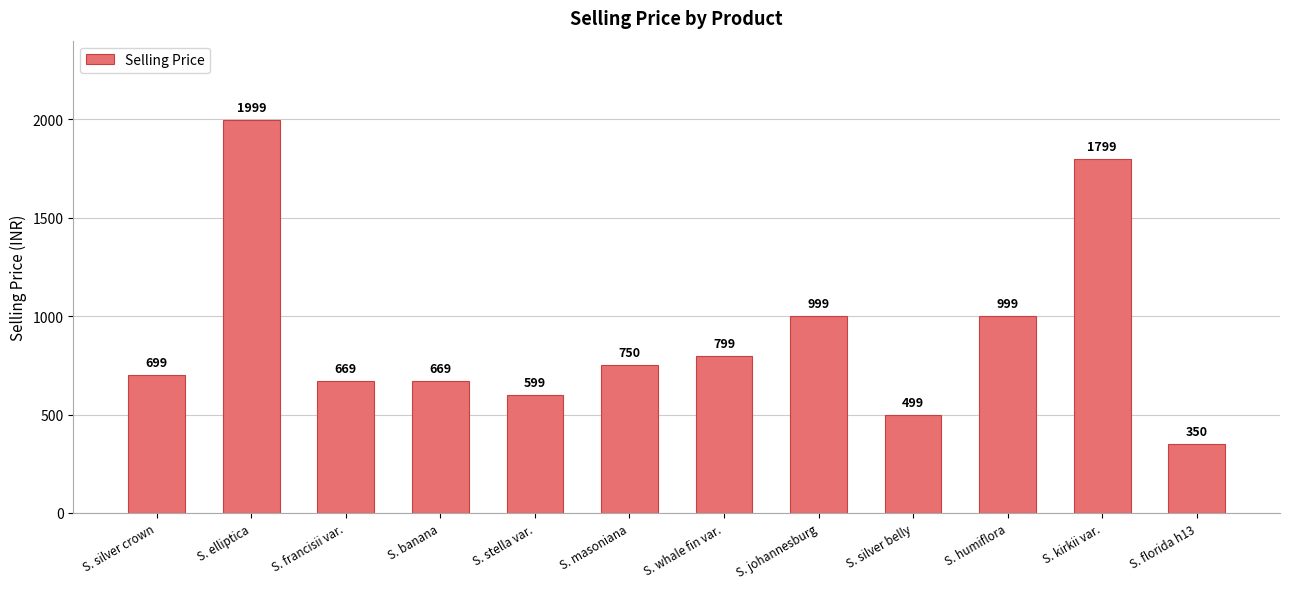

How many bars are there in total?

12